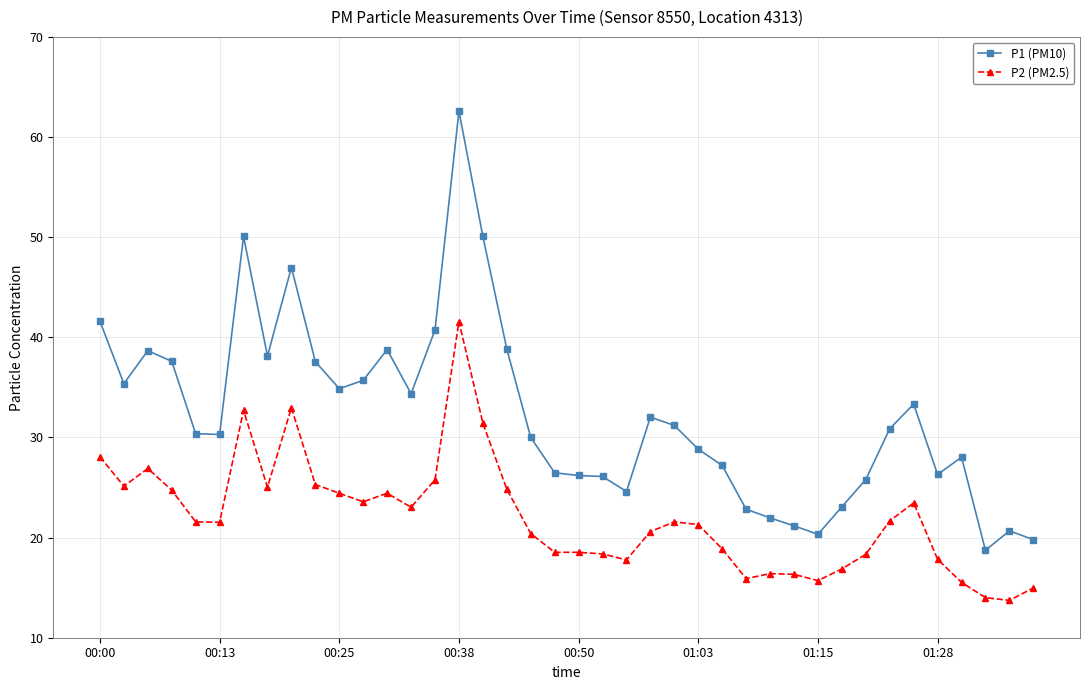

What are all the series names shown in the legend?

P1 (PM10), P2 (PM2.5)